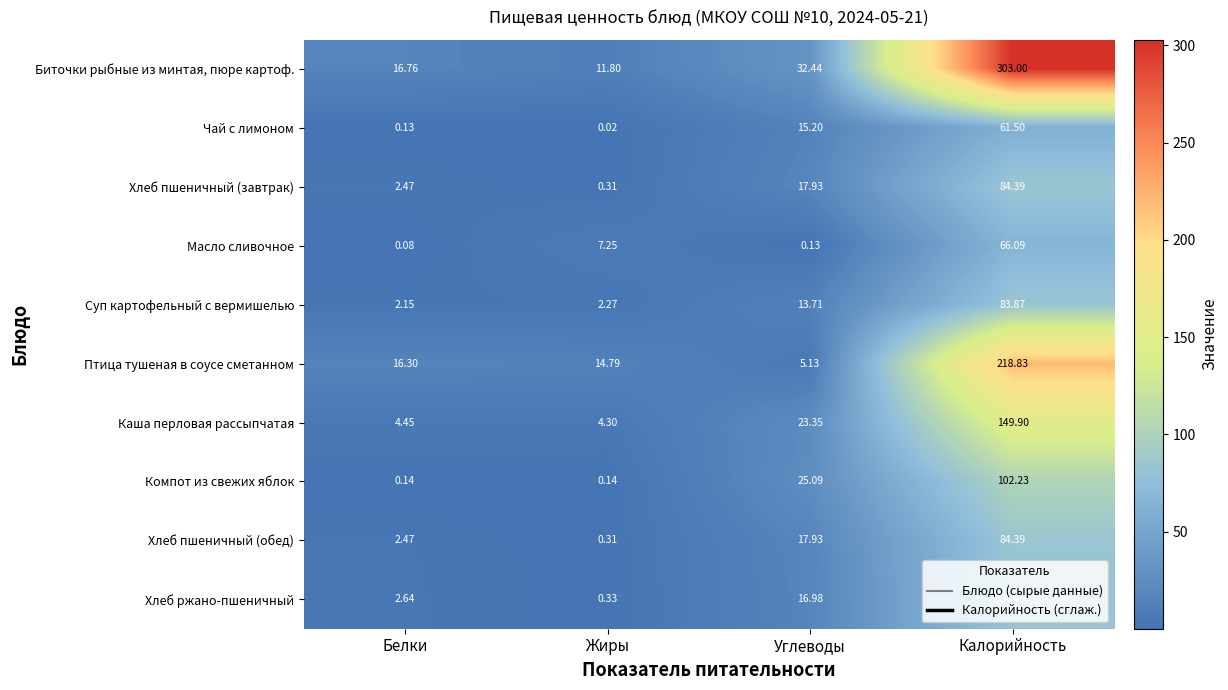

List the labels in order of Хлеб ржано-пшеничный value, smallest first.

Жиры, Белки, Углеводы, Калорийность